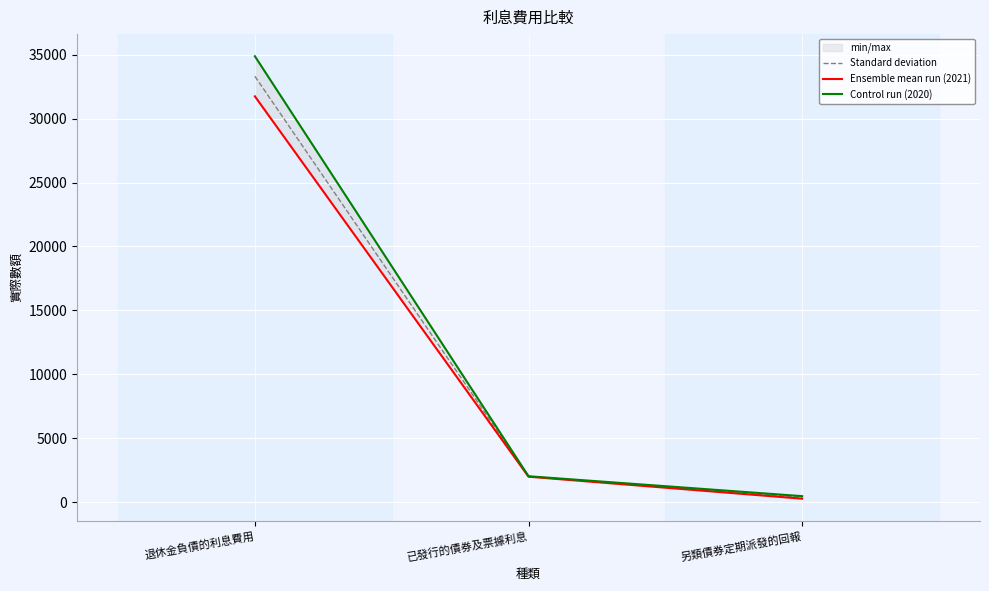

Between 退休金負債的利息費用 and 已發行的債券及票據利息, which series saw the biggest shift?

Control run (2020)